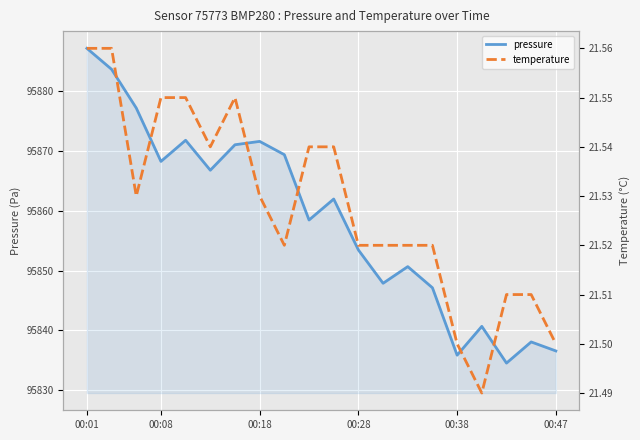

Which category has the highest value in the pressure series?

00:01